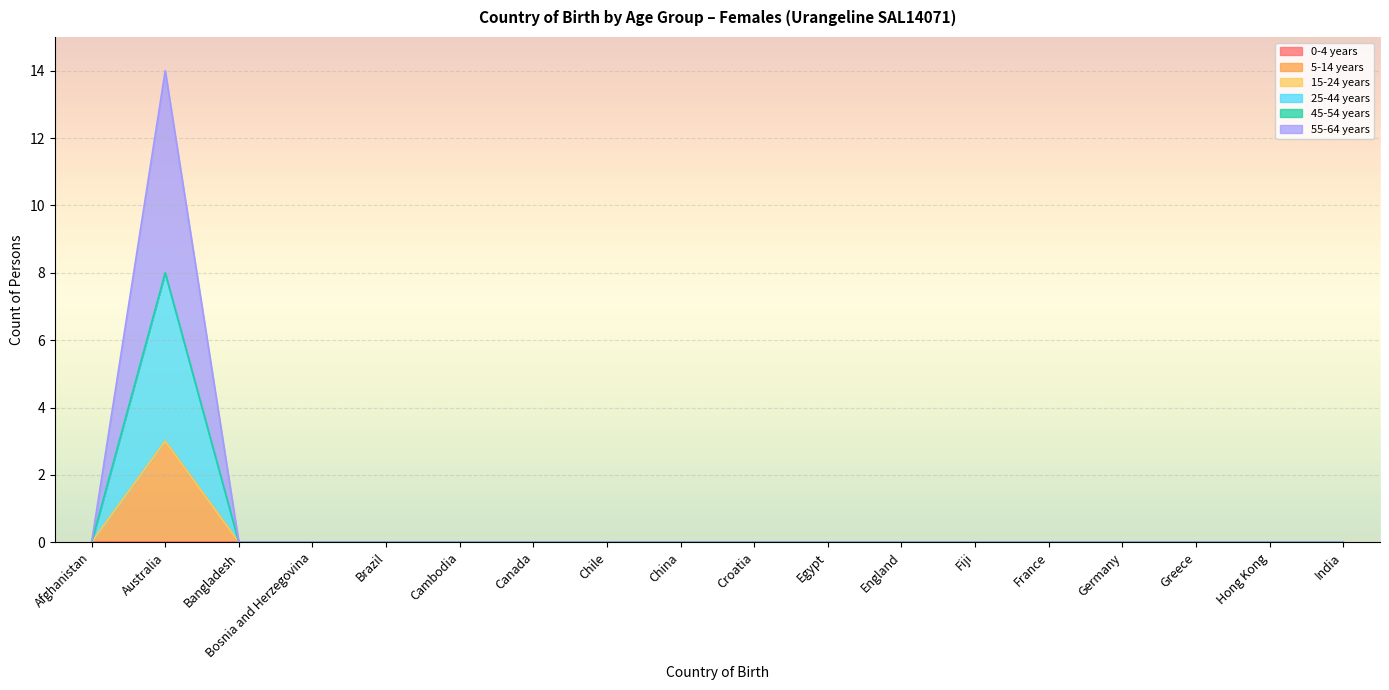

Does the chart display data point markers on the line(s)?

No